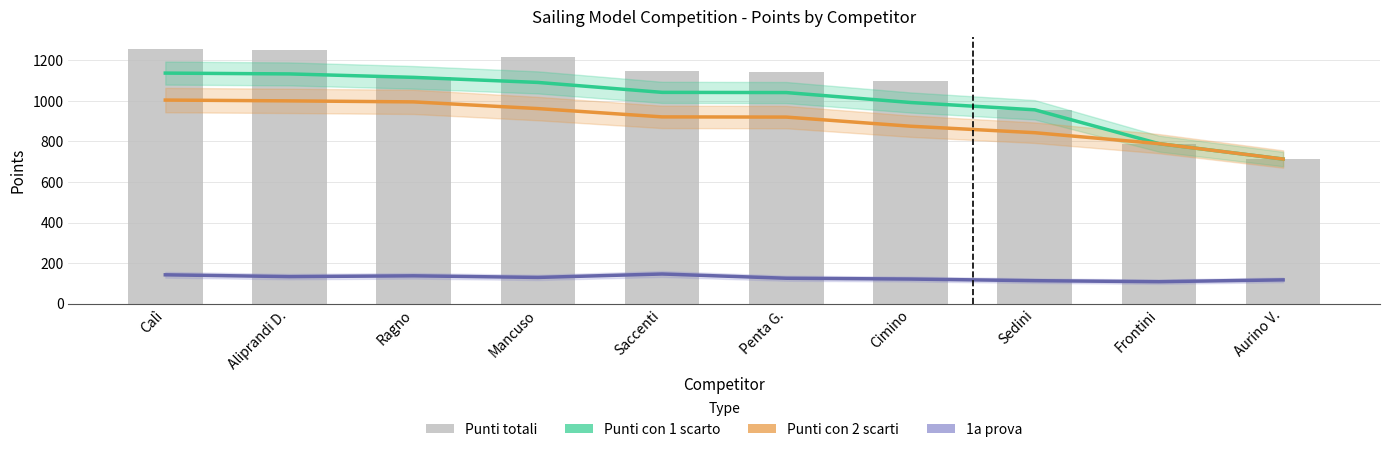

Where is Punti con 1 scarto nearest to the value 925?

Sedini